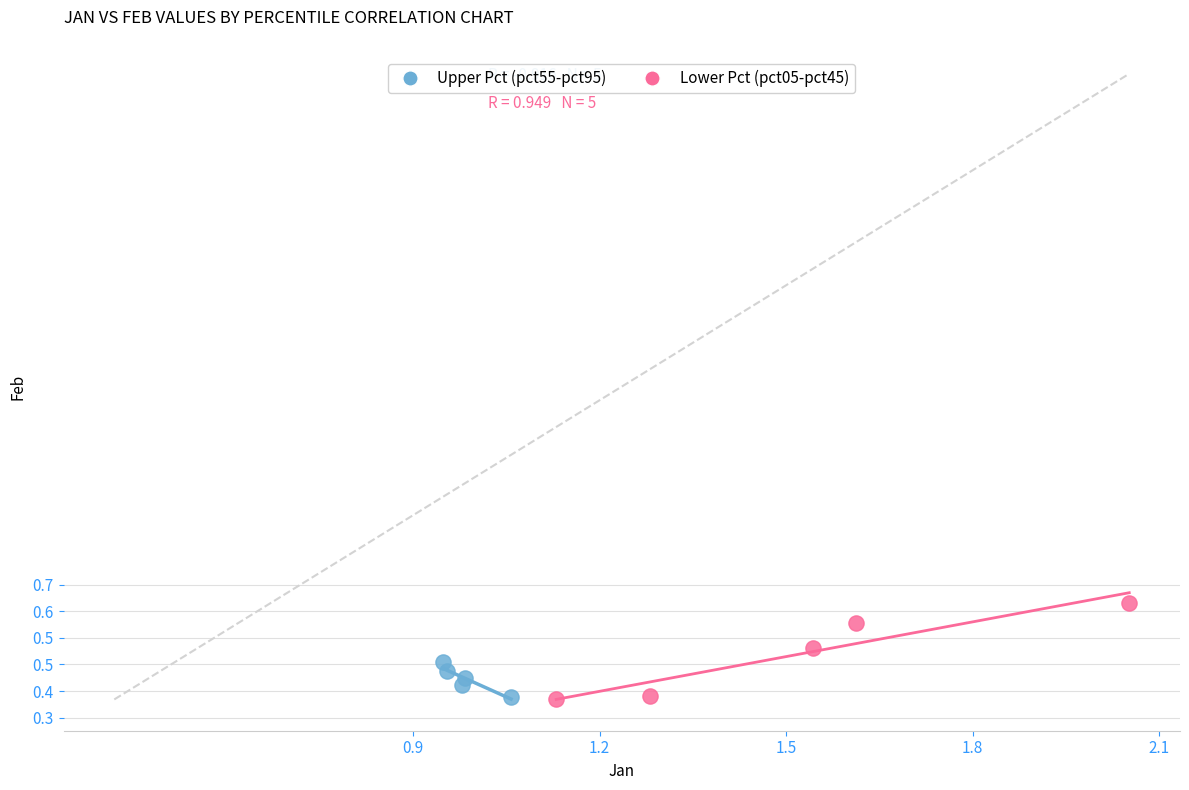

Which series has the largest Y range (max minus min)?

Lower Pct (pct05-pct45)